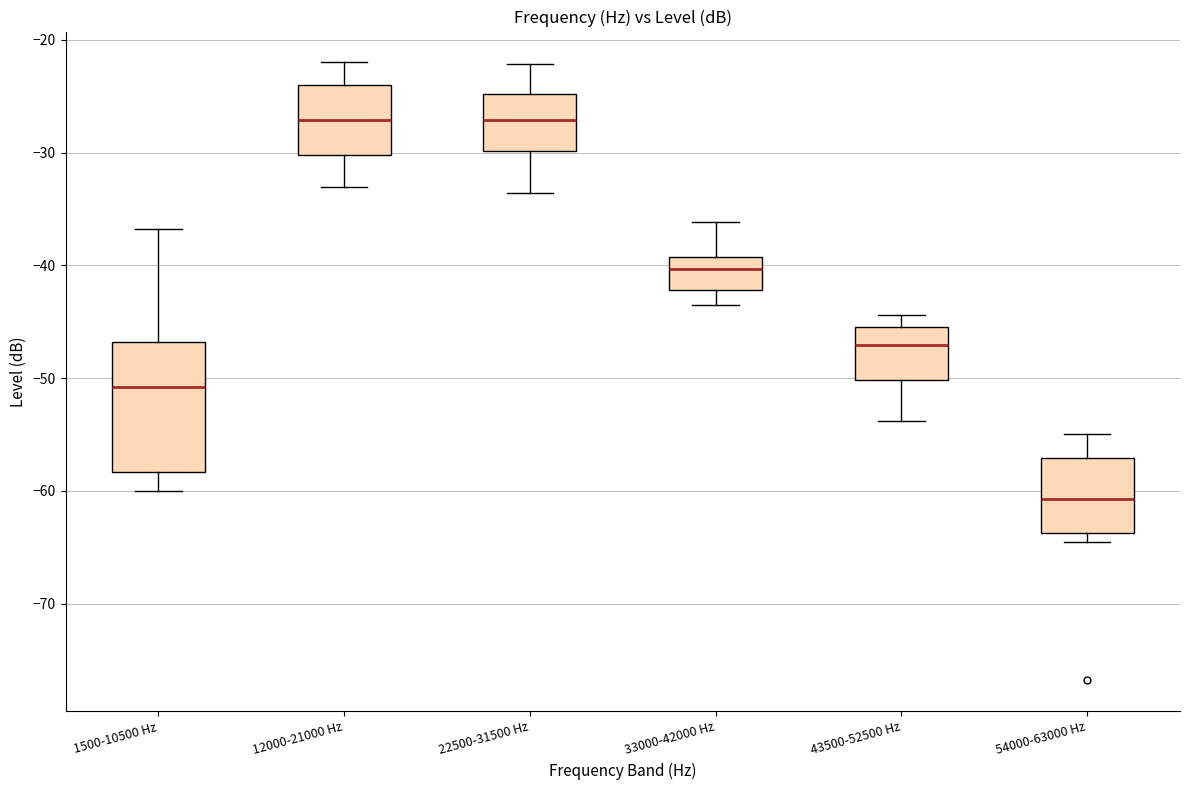

Reading left to right, read every box against the y-axis: the position of its median line, the range the box covers, and the ends of its whiskers. The values are not printed on the chart, so give them approximately, as read against the axis.

1500-10500 Hz: median -51, box -58 to -47, whiskers -60 to -37
12000-21000 Hz: median -27, box -30 to -24, whiskers -33 to -22
22500-31500 Hz: median -27, box -30 to -25, whiskers -34 to -22
33000-42000 Hz: median -40, box -42 to -39, whiskers -44 to -36
43500-52500 Hz: median -47, box -50 to -46, whiskers -54 to -44
54000-63000 Hz: median -61, box -64 to -57, whiskers -65 to -55